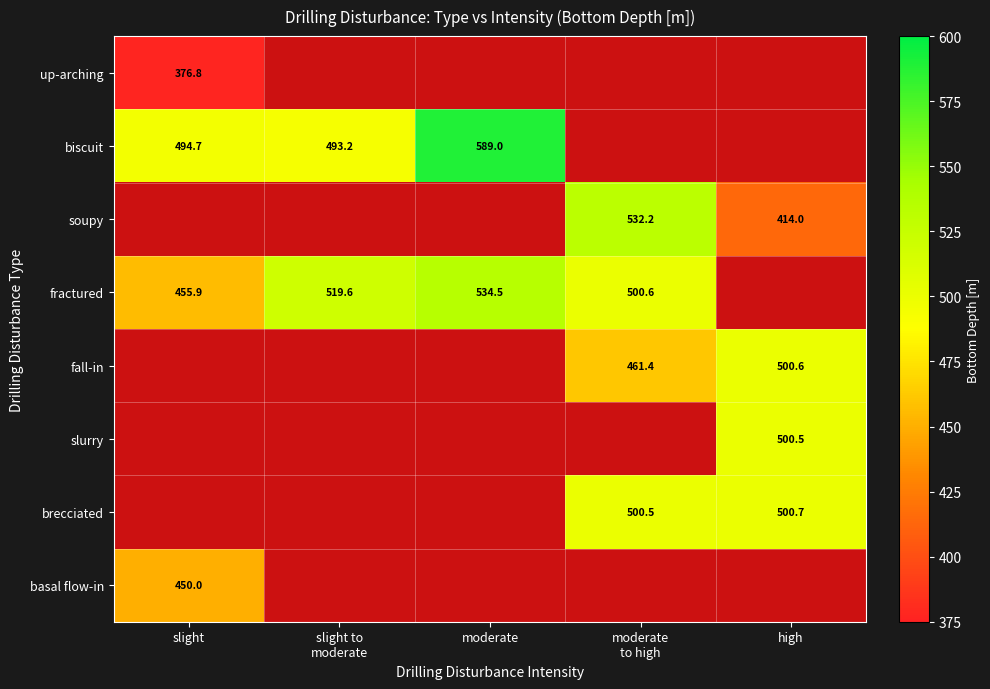

How many series are shown in this chart?

8